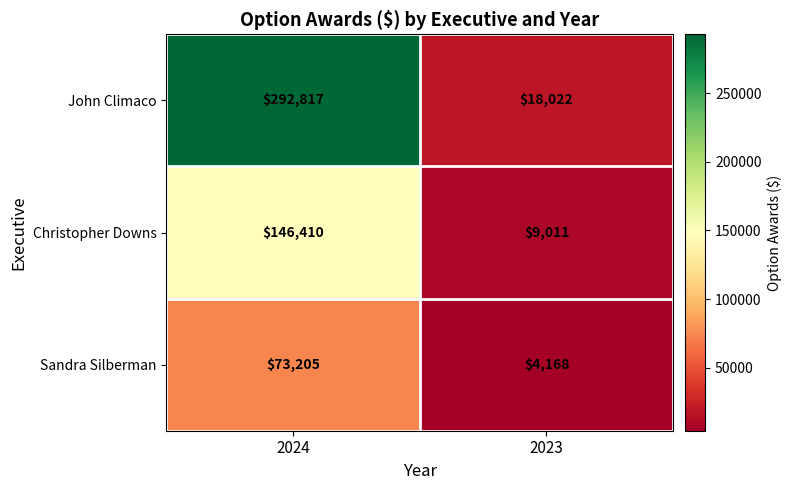

At which category does the chart reach its minimum across all series?

2023